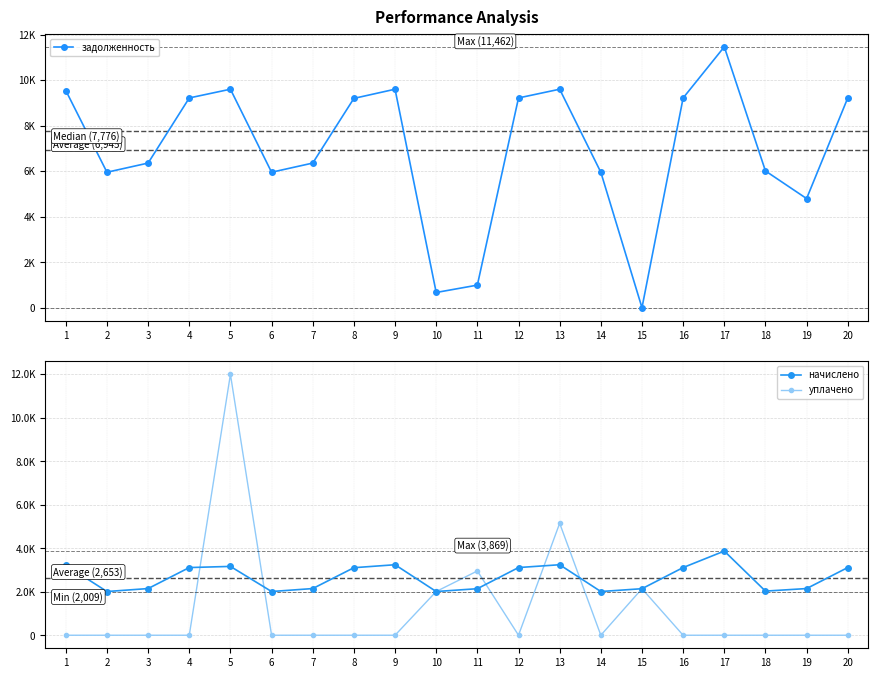

True or false: начислено has a value of 2028.2 at 18.

True